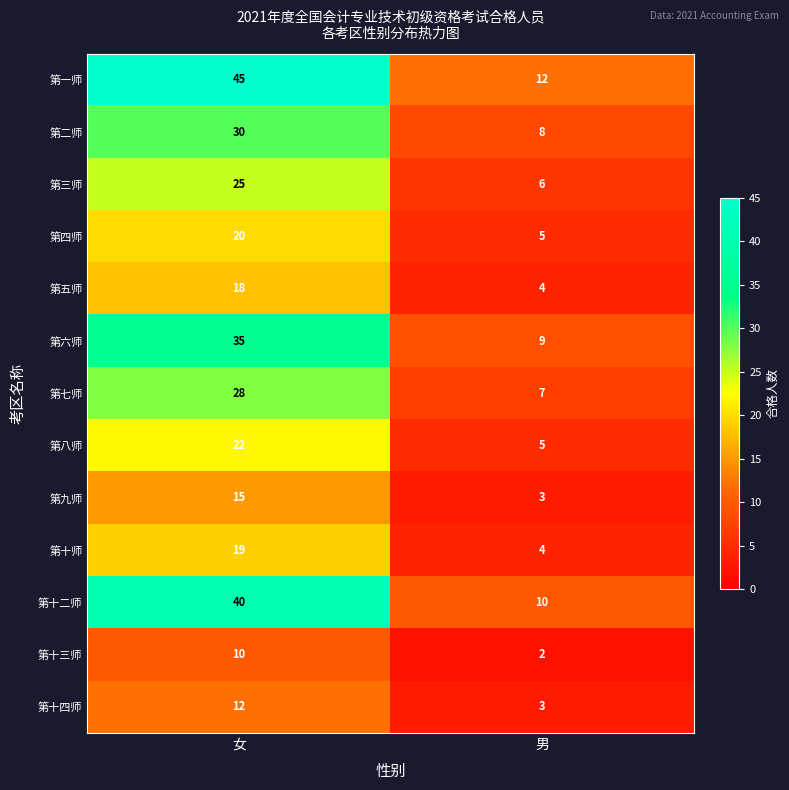

Reading left to right, transcribe all the data shown in this chart.

第一师: 女=45	男=12
第二师: 女=30	男=8
第三师: 女=25	男=6
第四师: 女=20	男=5
第五师: 女=18	男=4
第六师: 女=35	男=9
第七师: 女=28	男=7
第八师: 女=22	男=5
第九师: 女=15	男=3
第十师: 女=19	男=4
第十二师: 女=40	男=10
第十三师: 女=10	男=2
第十四师: 女=12	男=3